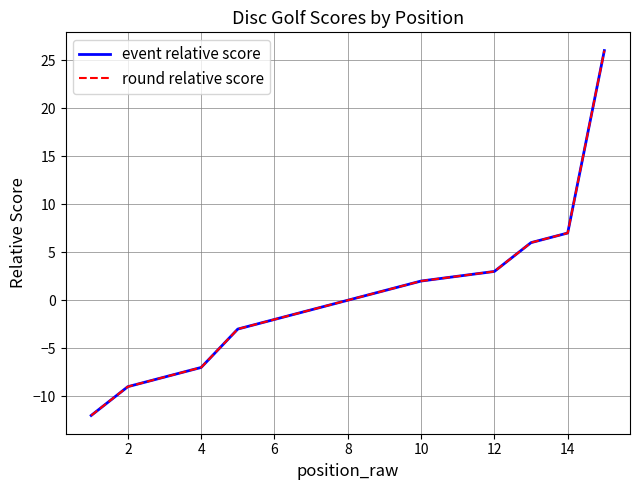

What are all the series names shown in the legend?

event relative score, round relative score